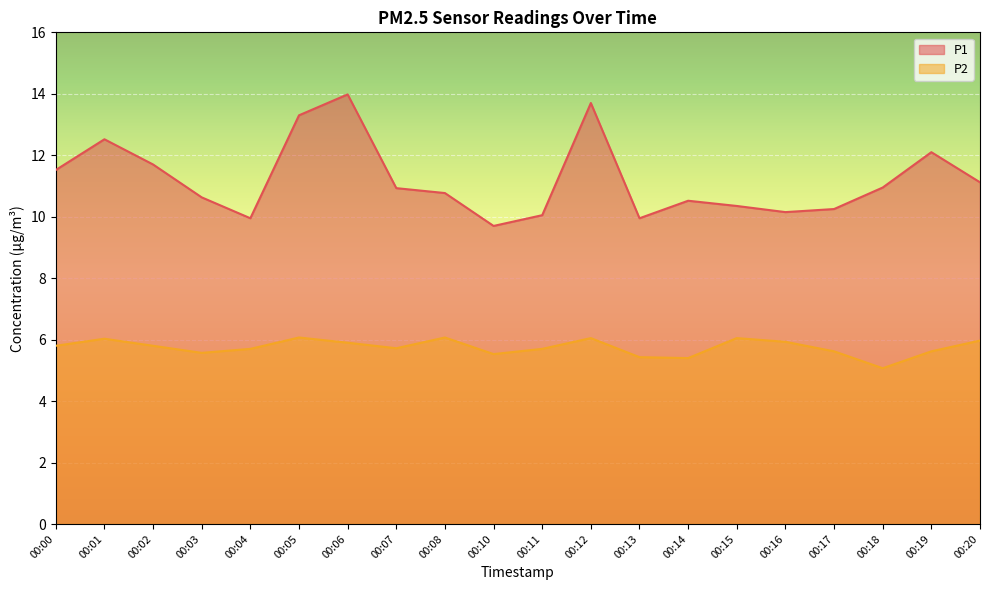

How many lines are shown in the chart?

2